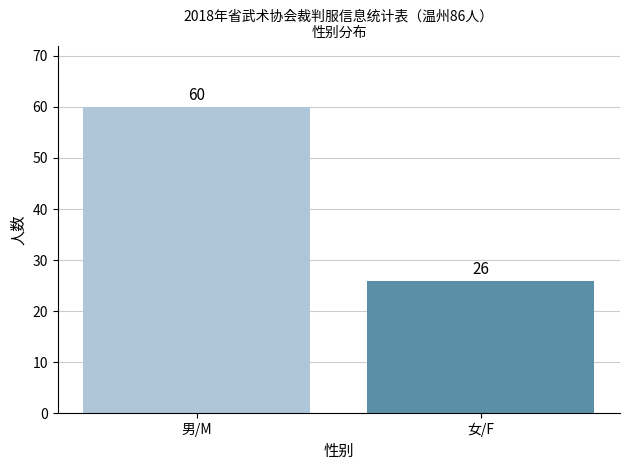

Which label corresponds to the smallest value in the chart?

女/F